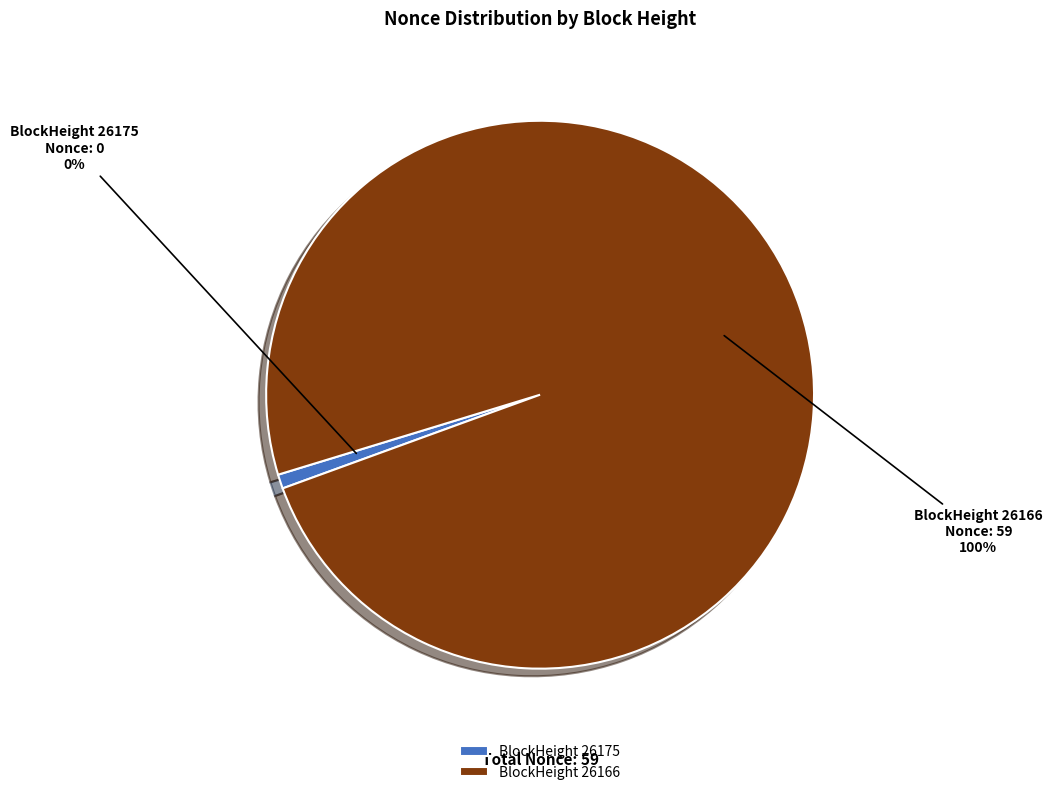

Is the sum of 26166 and 26175 greater than half?

Yes